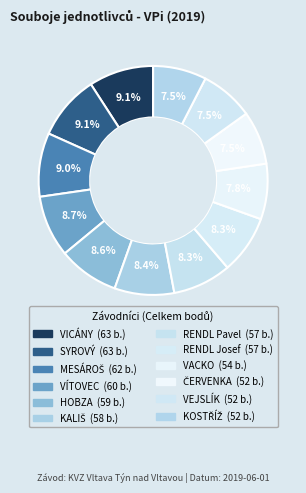

To the nearest percent, what portion does RENDL Josef represent?

8%